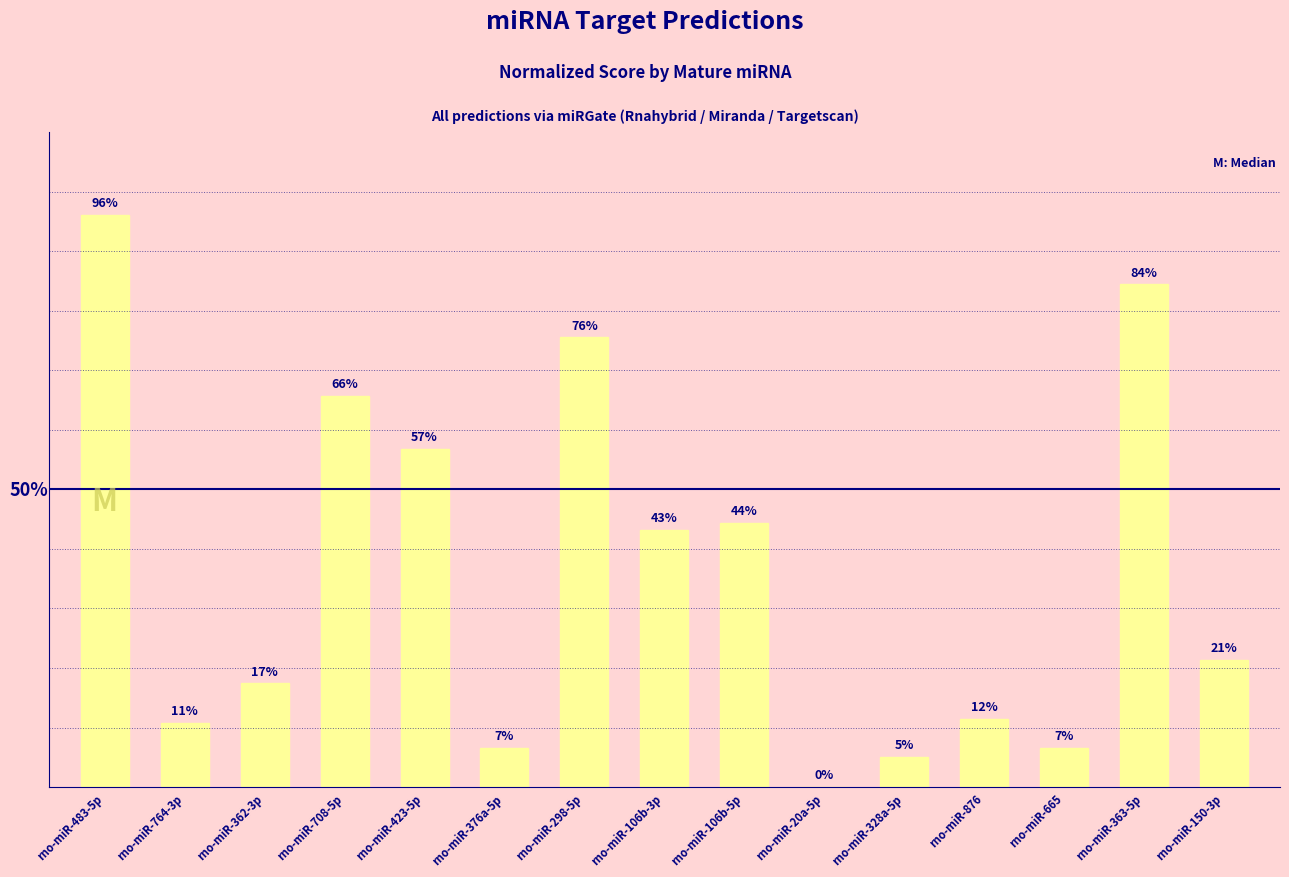

The chart shows a value of 0.1 at rno-miR-876. True or false?

False